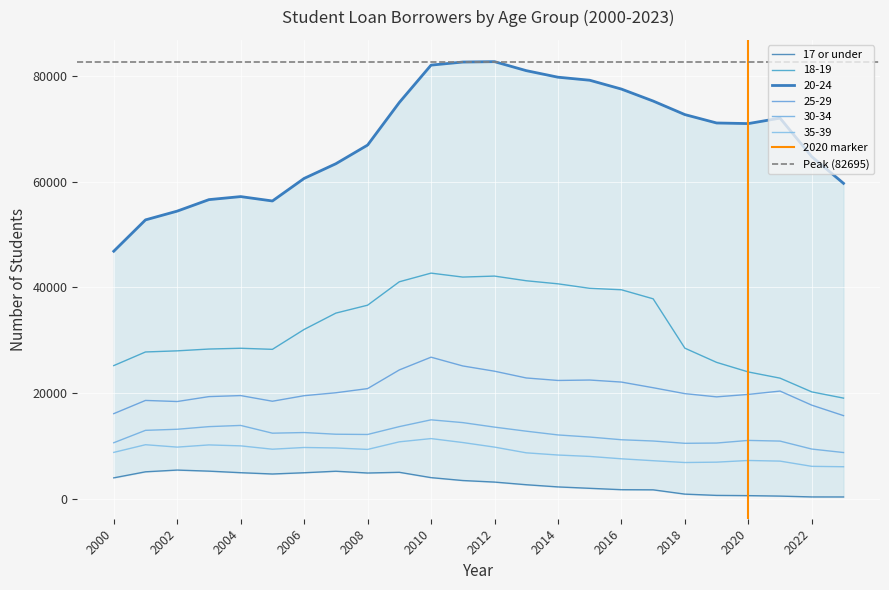

How many values in the 35-39 series exceed 9306?

11